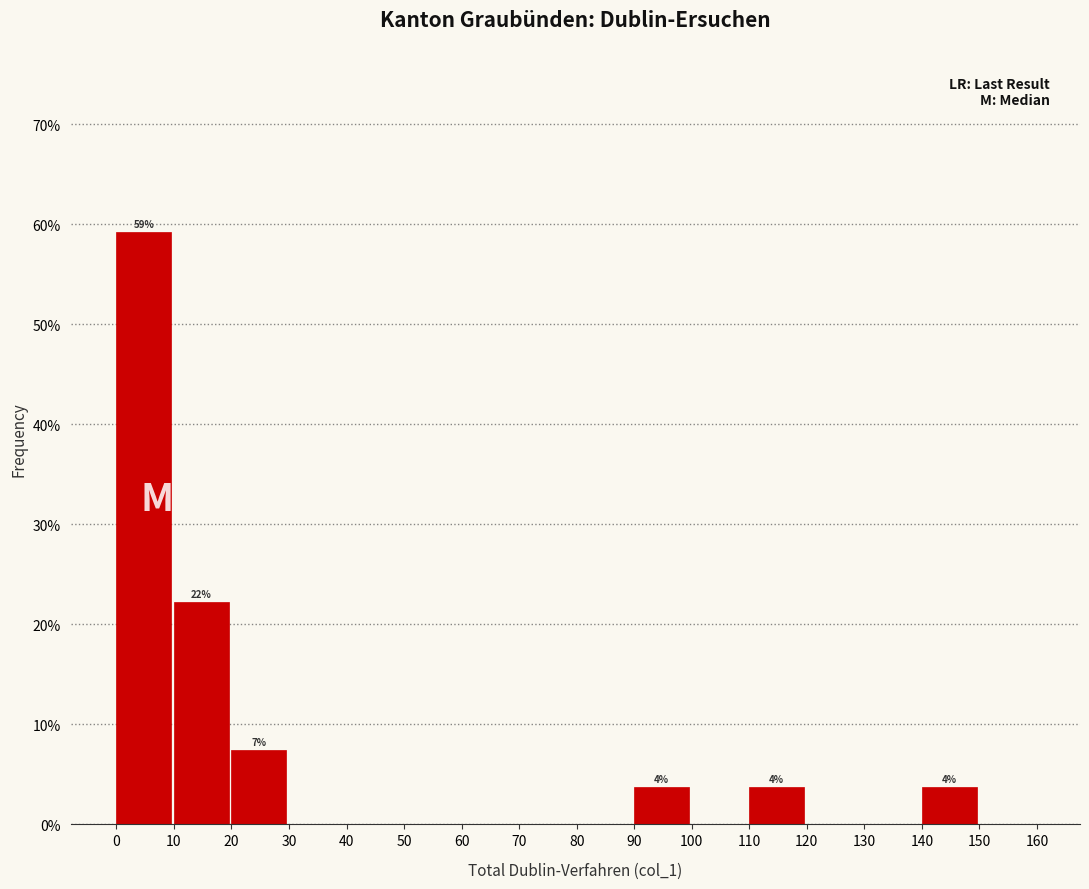

Which range on the x-axis has the tallest bar?

0 to 10